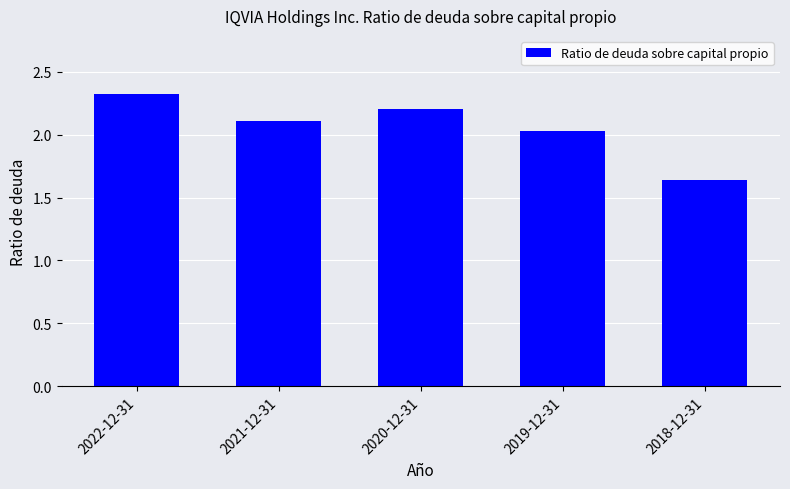

Does the chart contain any negative values?

No